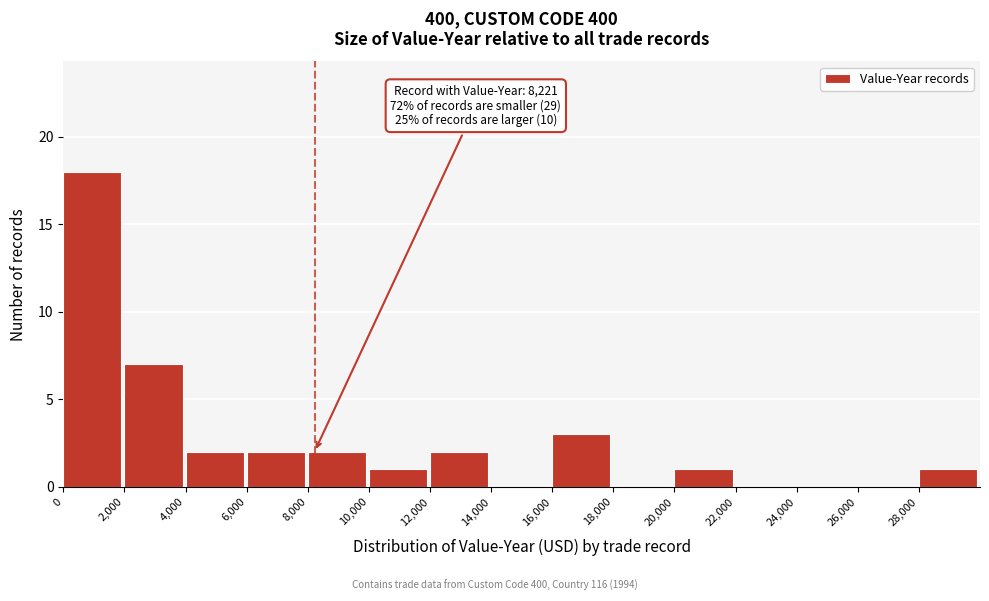

Which range on the x-axis has the tallest bar?

0 to 2000